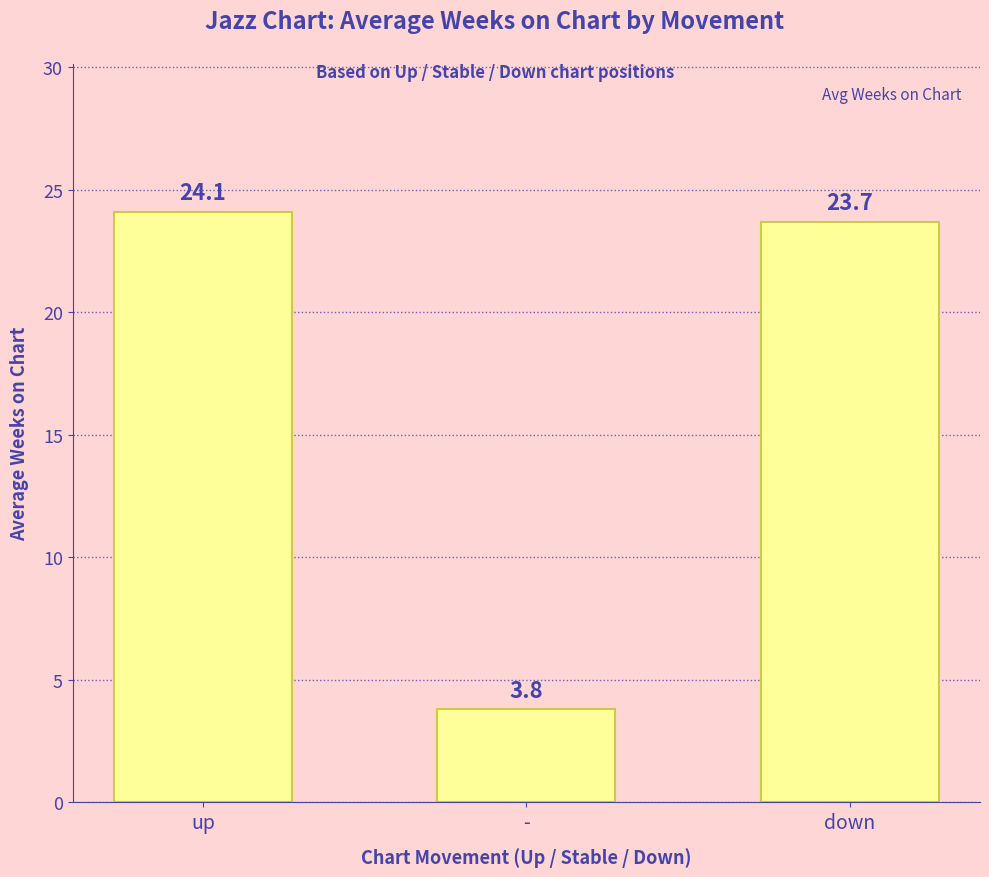

Is it true that the value at up is 24.1?

True